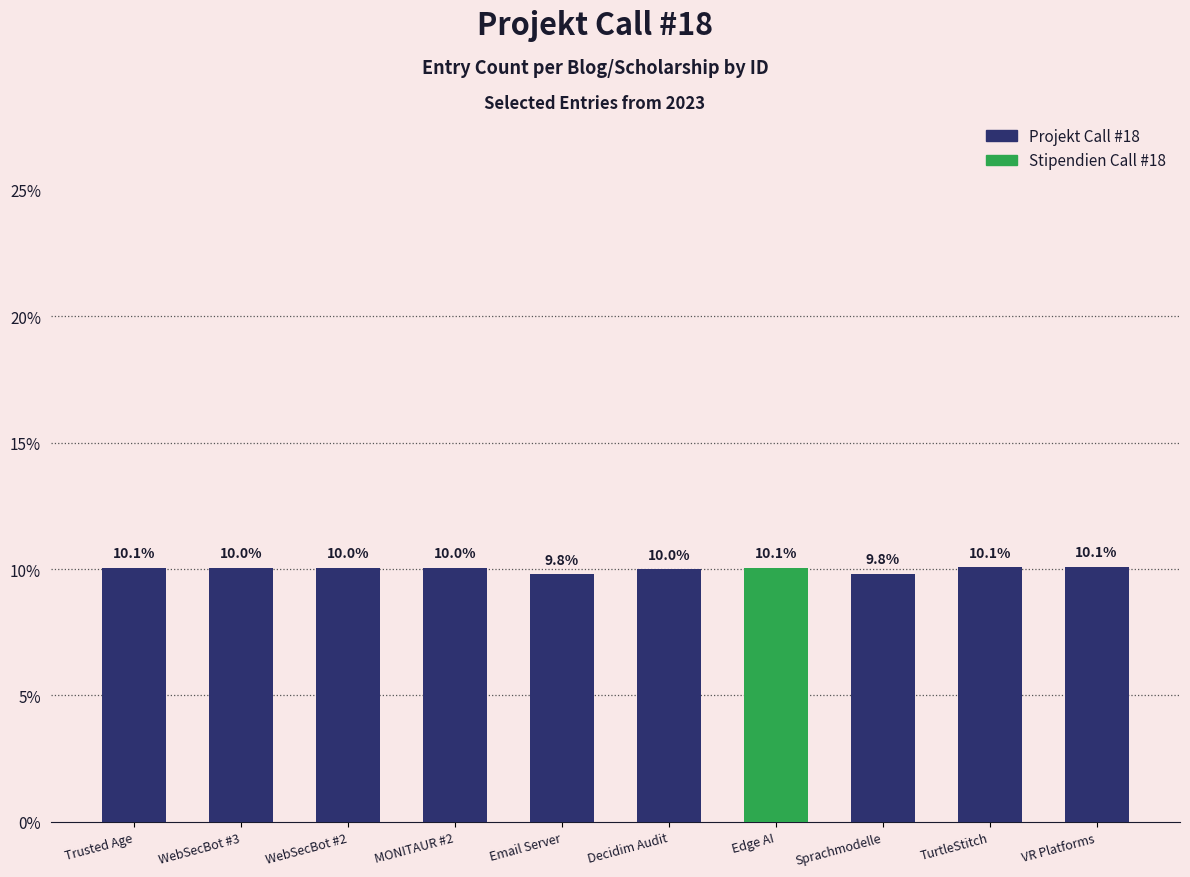

Reading left to right, what are all the values shown in this chart?

Trusted Age=10.1	WebSecBot #3=10.0	WebSecBot #2=10.0	MONITAUR #2=10.0	Email Server=9.8	Decidim Audit=10.0	Edge AI=10.1	Sprachmodelle=9.8	TurtleStitch=10.1	VR Platforms=10.1